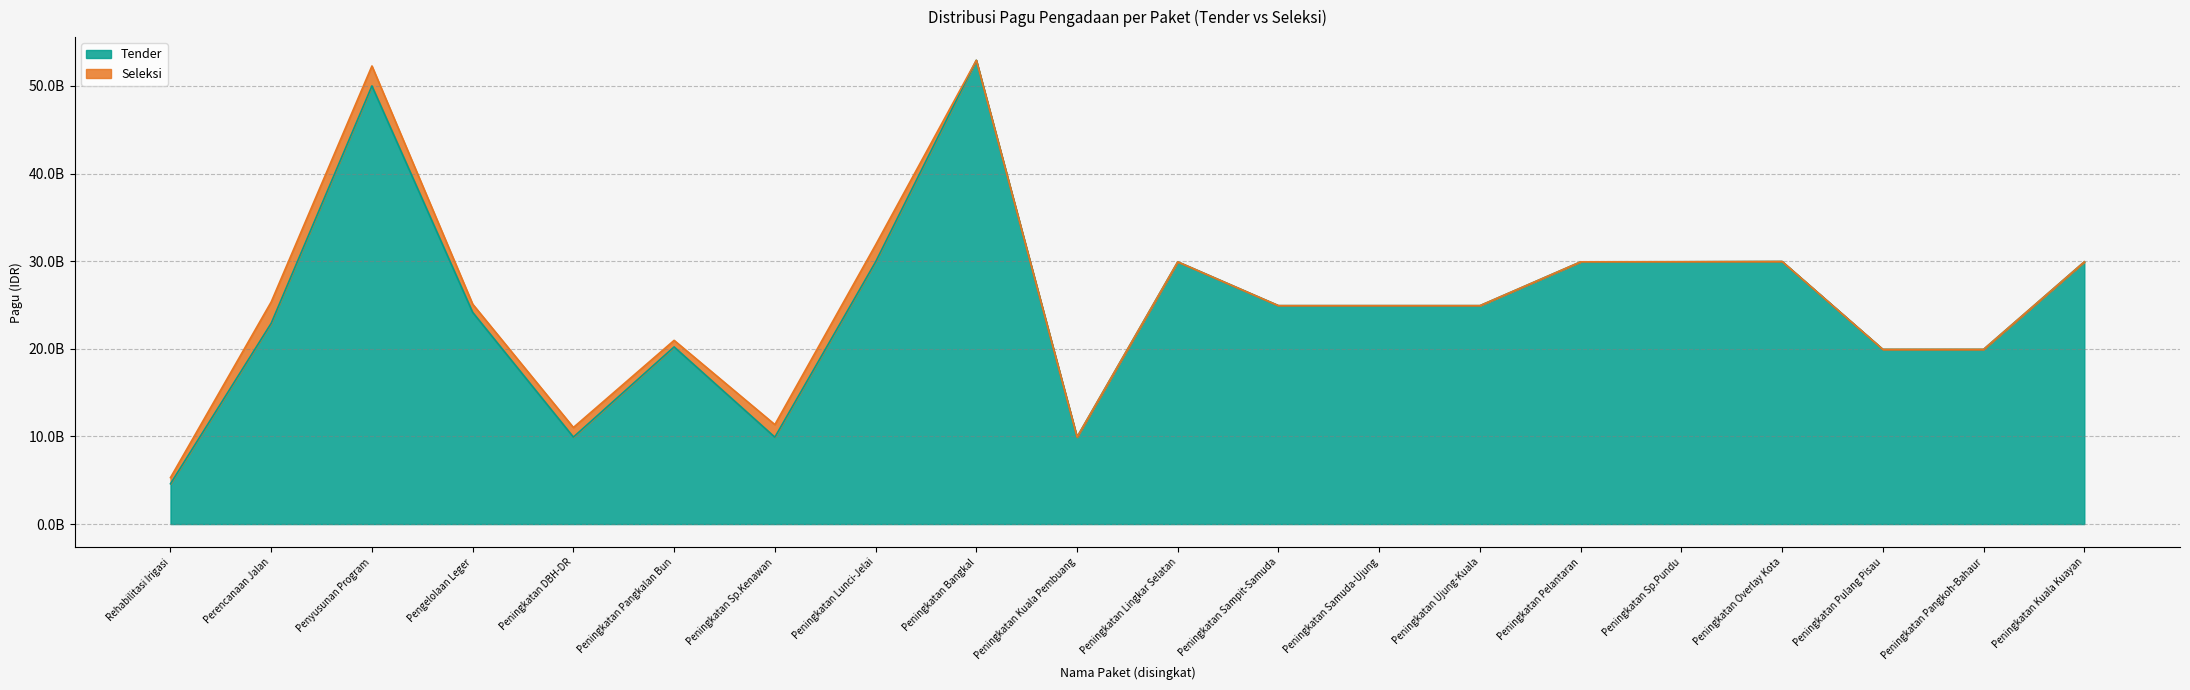

Is it true that the value at Peningkatan Pulang Pisau is 19935500000?

True